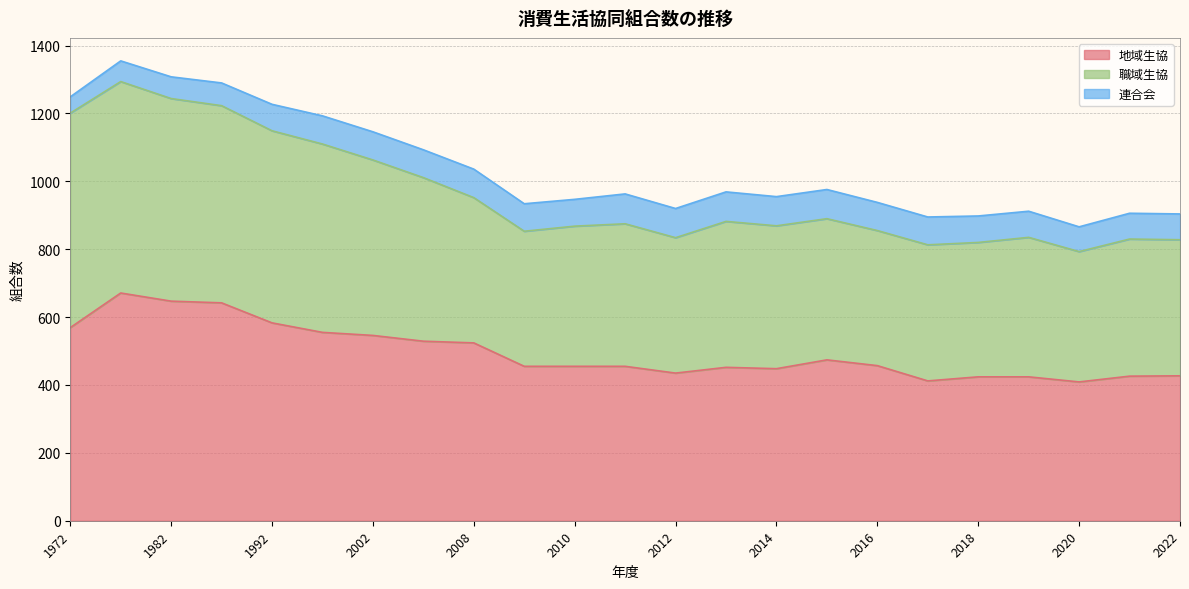

True or false: 地域生協 has a value of 424 at 2018.

True